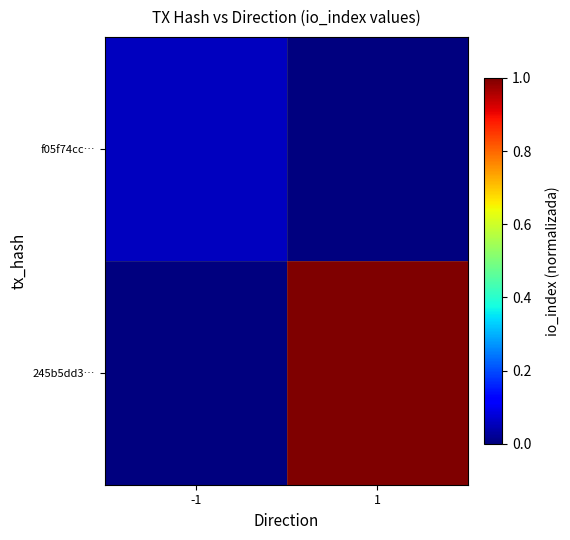

Which series has the largest total across all categories?

245b5dd3…